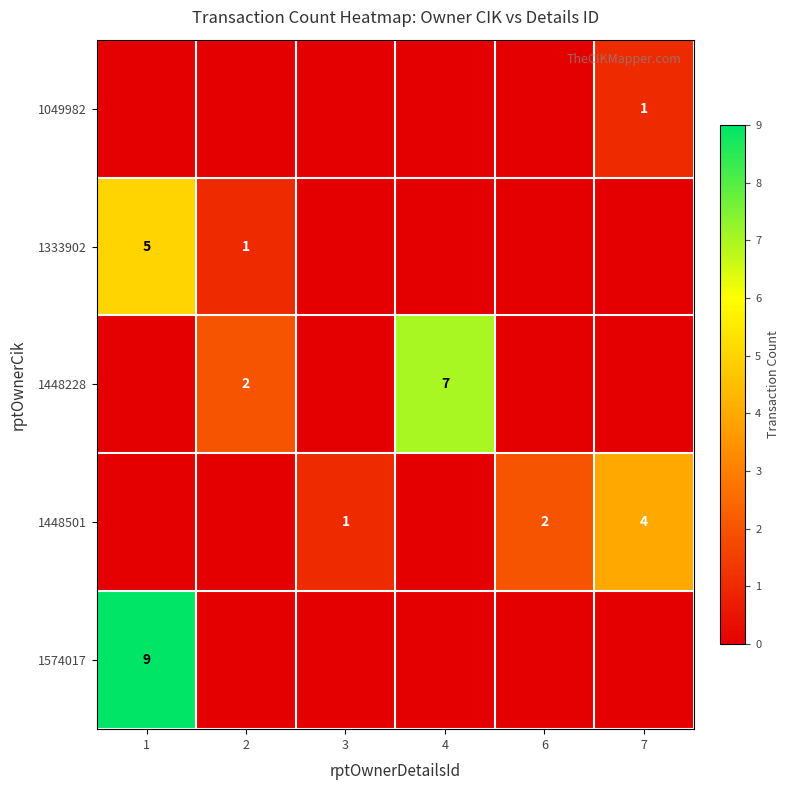

Is it true that 1448501 equals 1 at 6?

False